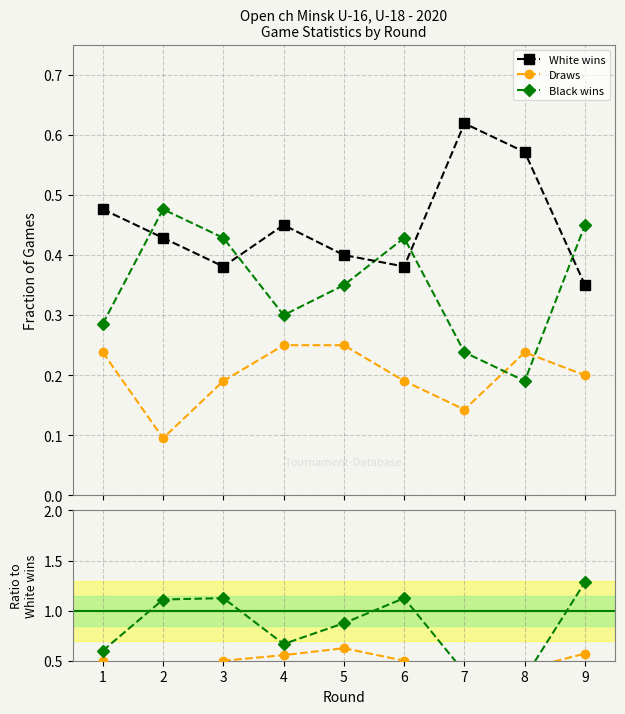

Reading left to right, what are all the values shown in this chart?

White wins: 0.5	0.4	0.4	0.5	0.4	0.4	0.6	0.6	0.3
Draws: 0.2	0.1	0.2	0.2	0.2	0.2	0.1	0.2	0.2
Black wins: 0.3	0.5	0.4	0.3	0.3	0.4	0.2	0.2	0.5
White wins (ref): 1.0	1.0	1.0	1.0	1.0	1.0	1.0	1.0	1.0
Draws / White: 0.5	0.2	0.5	0.6	0.6	0.5	0.2	0.4	0.6
Black / White: 0.6	1.1	1.1	0.7	0.9	1.1	0.4	0.3	1.3